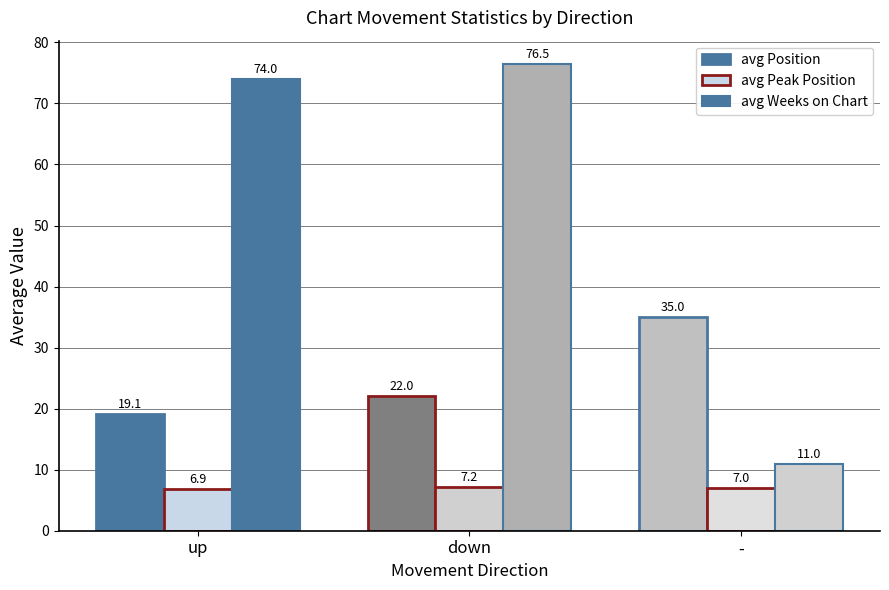

How many data points in avg Peak Position are less than 7?

1